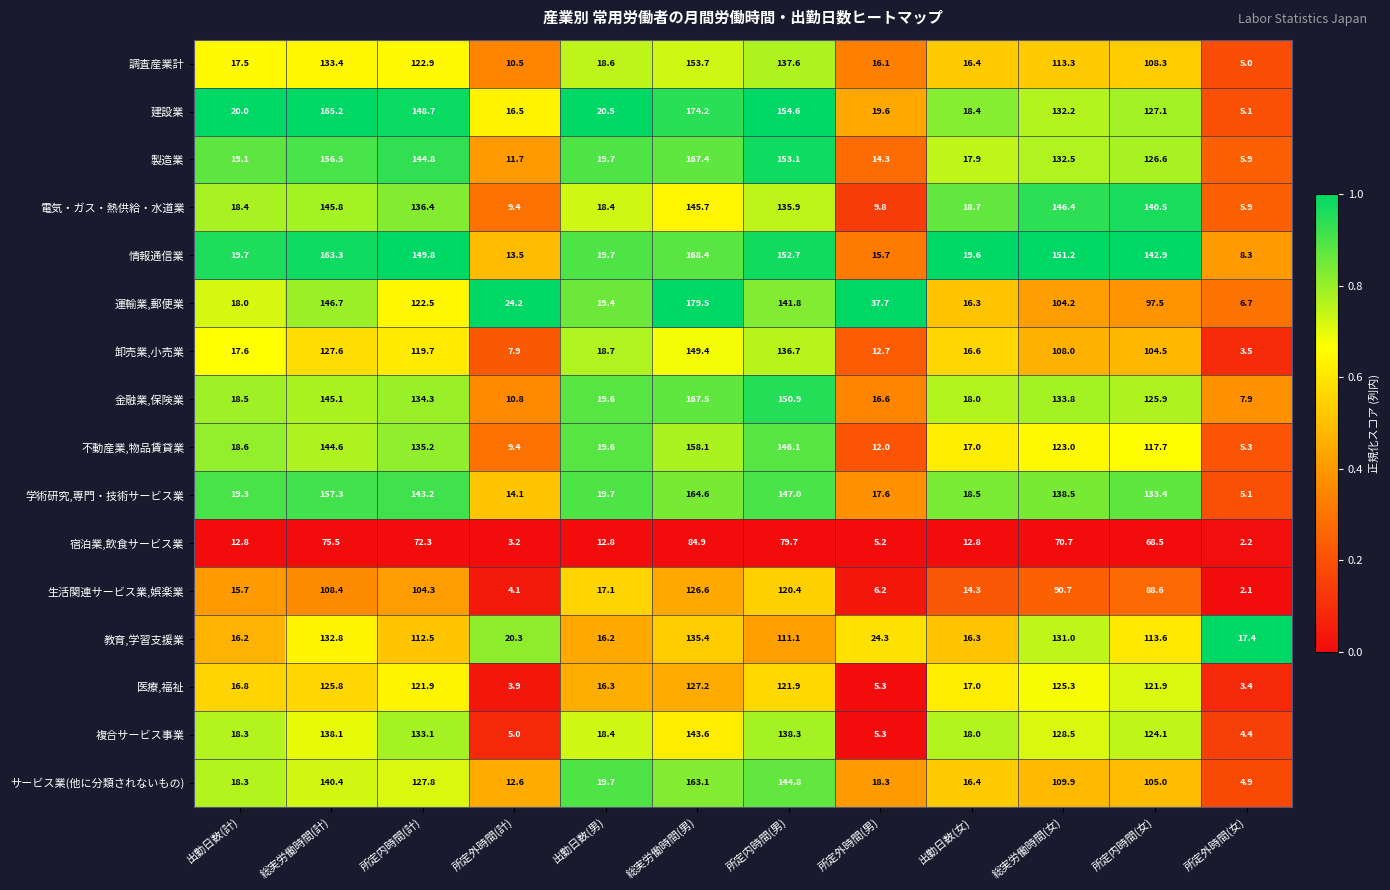

List the series in order of their peak value, lowest first.

宿泊業,飲食サービス業, 生活関連サービス業,娯楽業, 医療,福祉, 教育,学習支援業, 複合サービス事業, 電気・ガス・熱供給・水道業, 卸売業,小売業, 調査産業計, 不動産業,物品賃貸業, サービス業(他に分類されないもの), 学術研究,専門・技術サービス業, 製造業, 金融業,保険業, 情報通信業, 建設業, 運輸業,郵便業